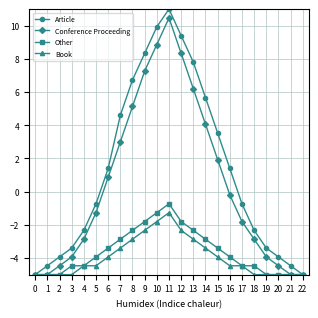

Reading right to left, transcribe all the data shown in this chart.

Article: 22=-5.0	21=-4.5	20=-3.9	19=-3.4	18=-2.3	17=-0.7	16=1.4	15=3.5	14=5.7	13=7.8	12=9.4	11=11.0	10=9.9	9=8.3	8=6.7	7=4.6	6=1.4	5=-0.7	4=-2.3	3=-3.4	2=-3.9	1=-4.5	0=-5.0
Conference Proceeding: 22=-5.0	21=-5.0	20=-4.5	19=-3.9	18=-2.9	17=-1.8	16=-0.2	15=1.9	14=4.1	13=6.2	12=8.3	11=10.5	10=8.9	9=7.3	8=5.1	7=3.0	6=0.9	5=-1.3	4=-2.9	3=-3.9	2=-4.5	1=-5.0	0=-5.0
Other: 22=-5.0	21=-5.0	20=-5.0	19=-5.0	18=-4.5	17=-4.5	16=-3.9	15=-3.4	14=-2.9	13=-2.3	12=-1.8	11=-0.7	10=-1.3	9=-1.8	8=-2.3	7=-2.9	6=-3.4	5=-3.9	4=-4.5	3=-4.5	2=-5.0	1=-5.0	0=-5.0
Book: 22=-5.0	21=-5.0	20=-5.0	19=-5.0	18=-5.0	17=-4.5	16=-4.5	15=-3.9	14=-3.4	13=-2.9	12=-2.3	11=-1.3	10=-1.8	9=-2.3	8=-2.9	7=-3.4	6=-3.9	5=-4.5	4=-4.5	3=-5.0	2=-5.0	1=-5.0	0=-5.0